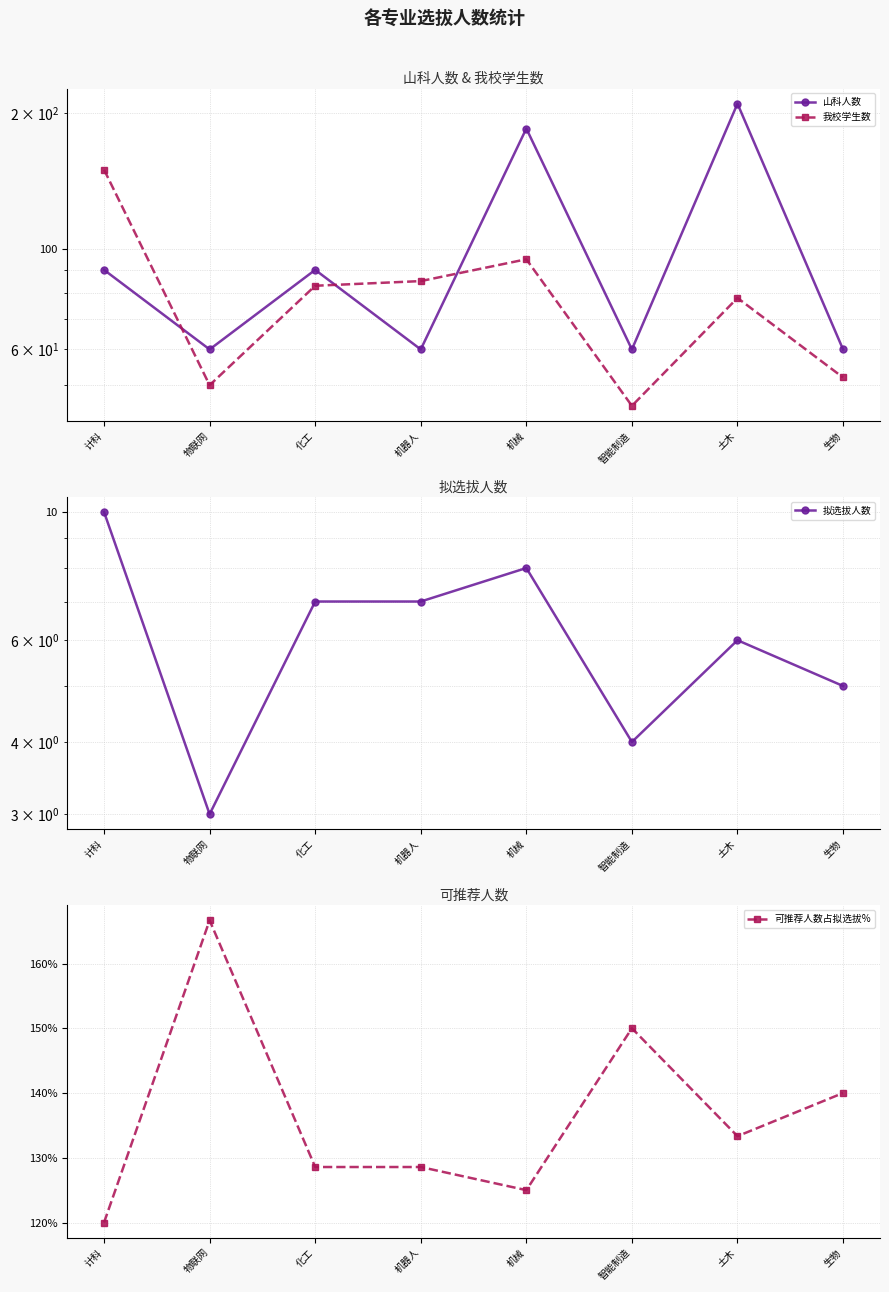

How many data points in 拟选拔人数 are above 7?

2